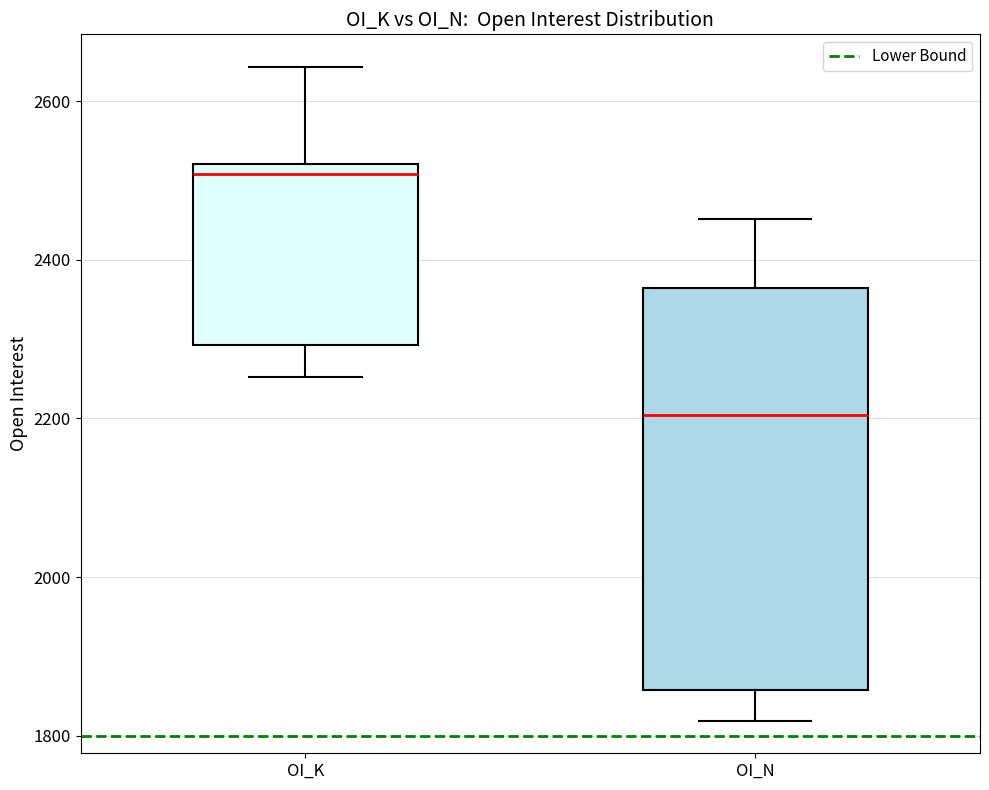

Reading left to right, transcribe this box plot: for each box, give where its median line is, the range the box spans, and where its two whiskers end, as read against the y-axis. The values are not printed on the chart, so give them approximately, as read against the axis.

OI_K: median 2500, box 2300 to 2520, whiskers 2260 to 2640
OI_N: median 2200, box 1860 to 2360, whiskers 1820 to 2460